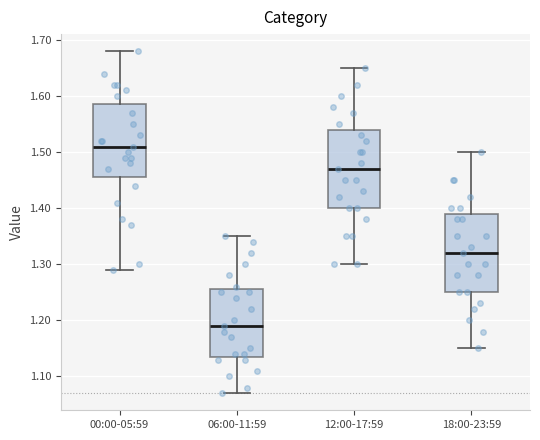

Which box has the highest median line?

00:00-05:59